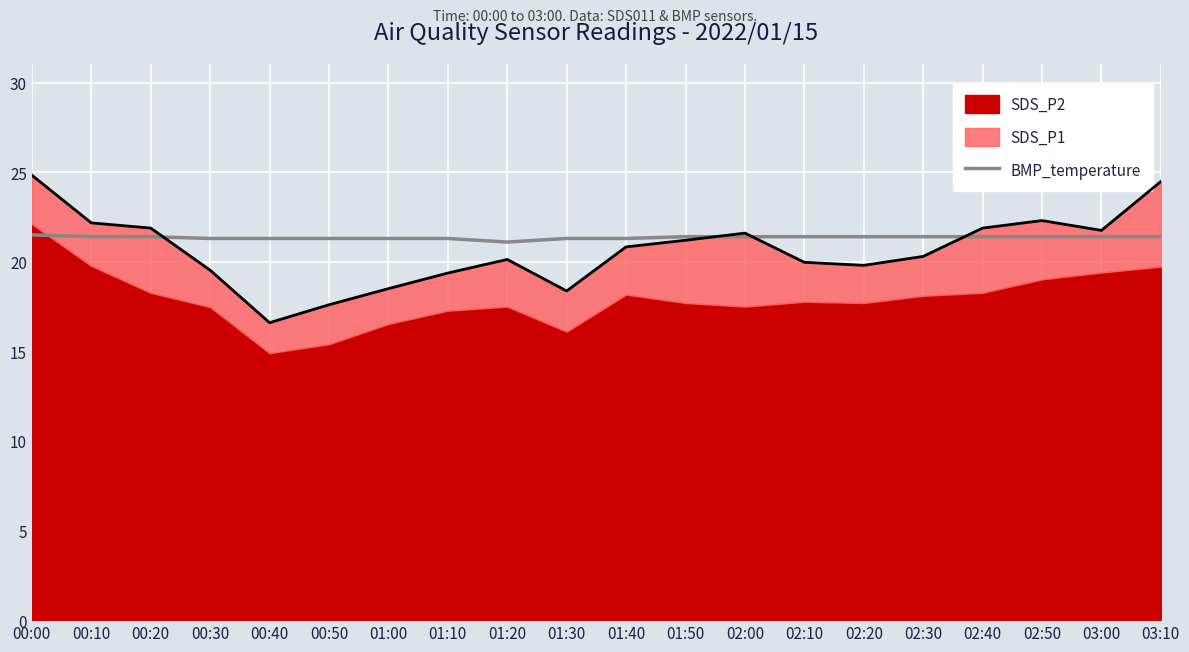

What is the ratio of the value at 02:50 to the value at 00:40?

1.0